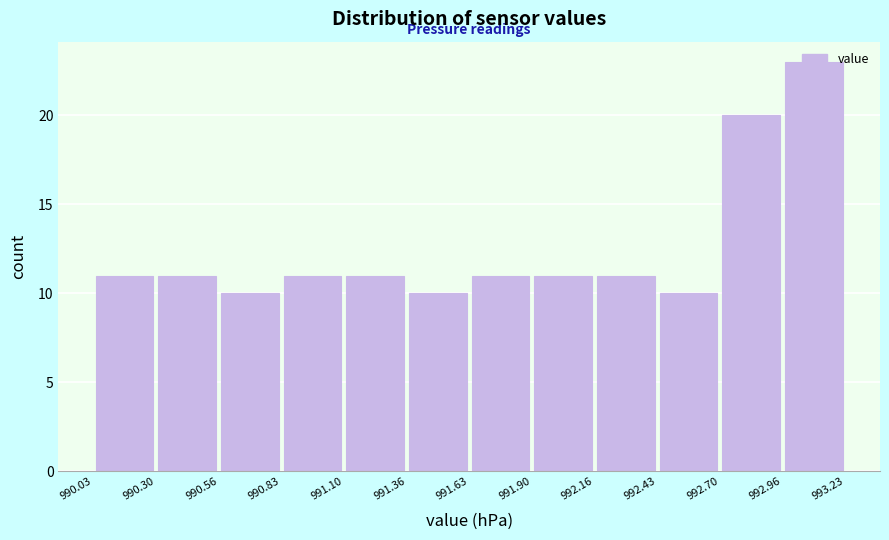

Over which range of the x-axis is the bar tallest?

992.96 to 993.23